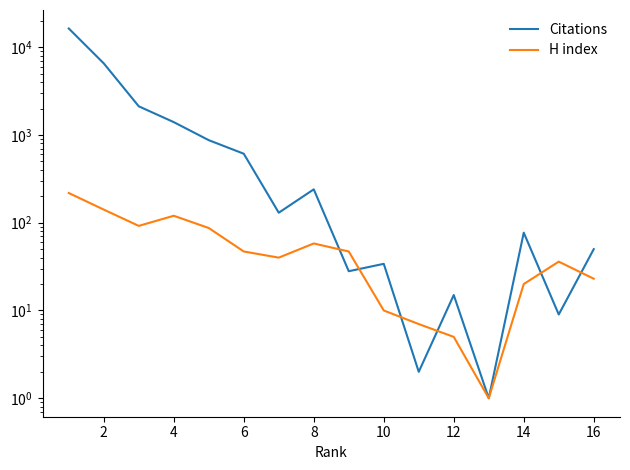

How many data points in H index are above 47?

6